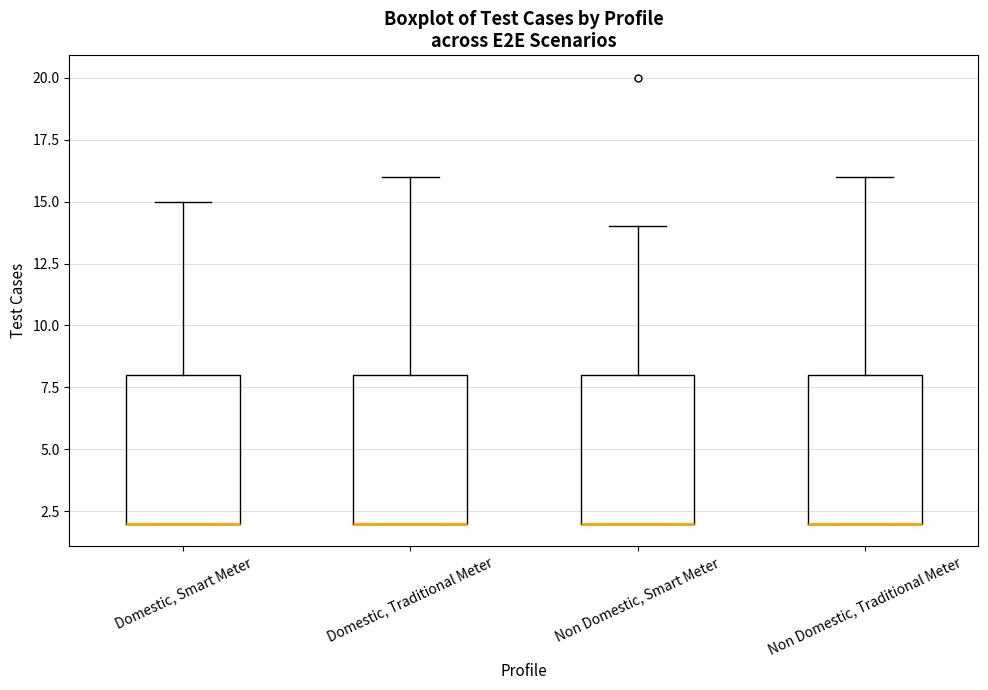

Where is the lower edge of the box for Domestic, Smart Meter on the y-axis? The values are not printed on the chart, so give them approximately, as read against the axis.

2